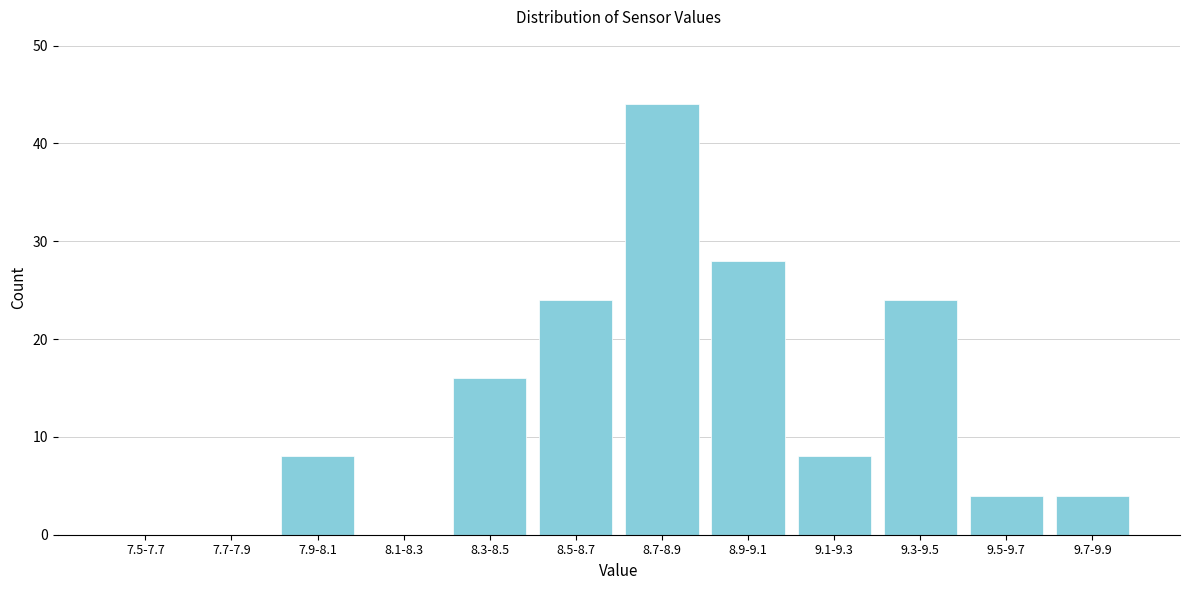

Reading left to right, extract all data points from this chart.

7.5-7.7=0	7.7-7.9=0	7.9-8.1=8	8.1-8.3=0	8.3-8.5=16	8.5-8.7=24	8.7-8.9=44	8.9-9.1=28	9.1-9.3=8	9.3-9.5=24	9.5-9.7=4	9.7-9.9=4